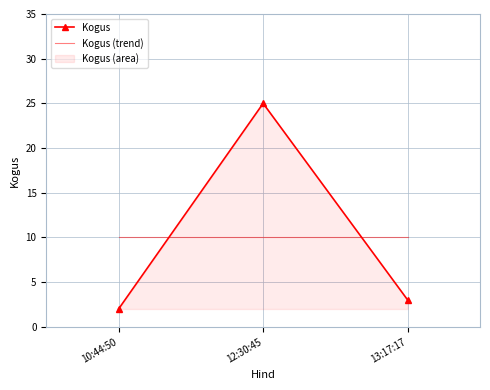

What is the total value across all series at 10:44:50?

12